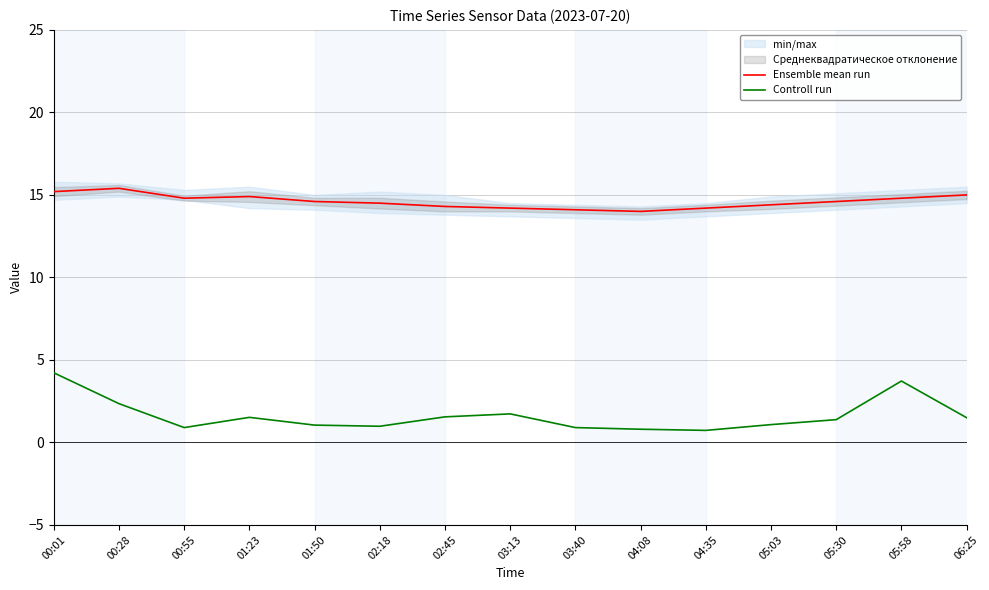

True or false: Controll run has a value of 0.9 at 00:55.

True